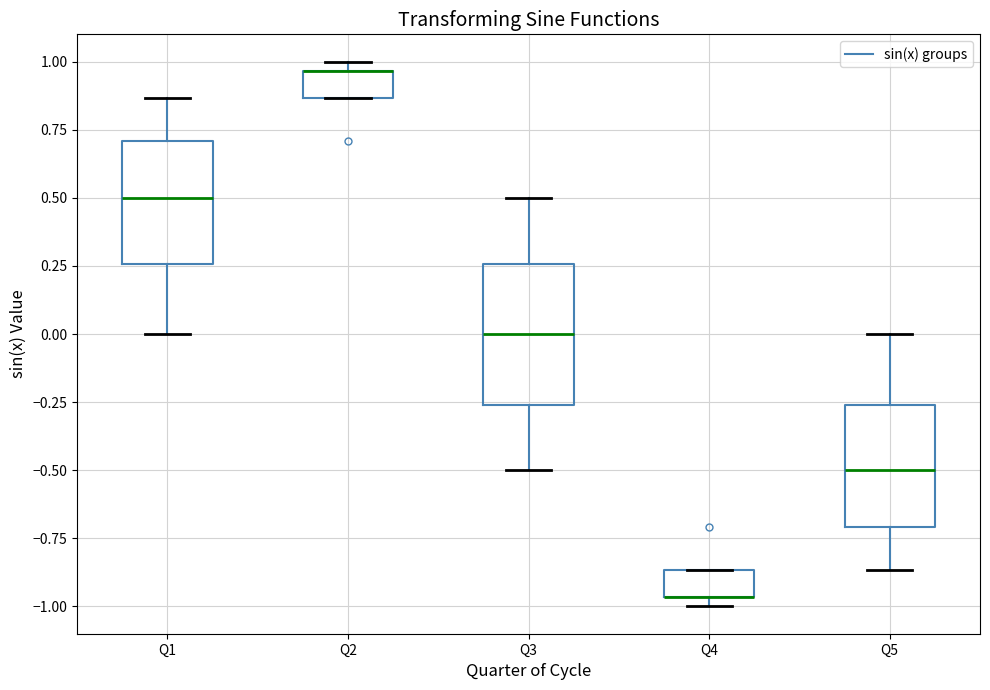

Where does the upper whisker of the box for Q5 end on the y-axis? The values are not printed on the chart, so give them approximately, as read against the axis.

0.00